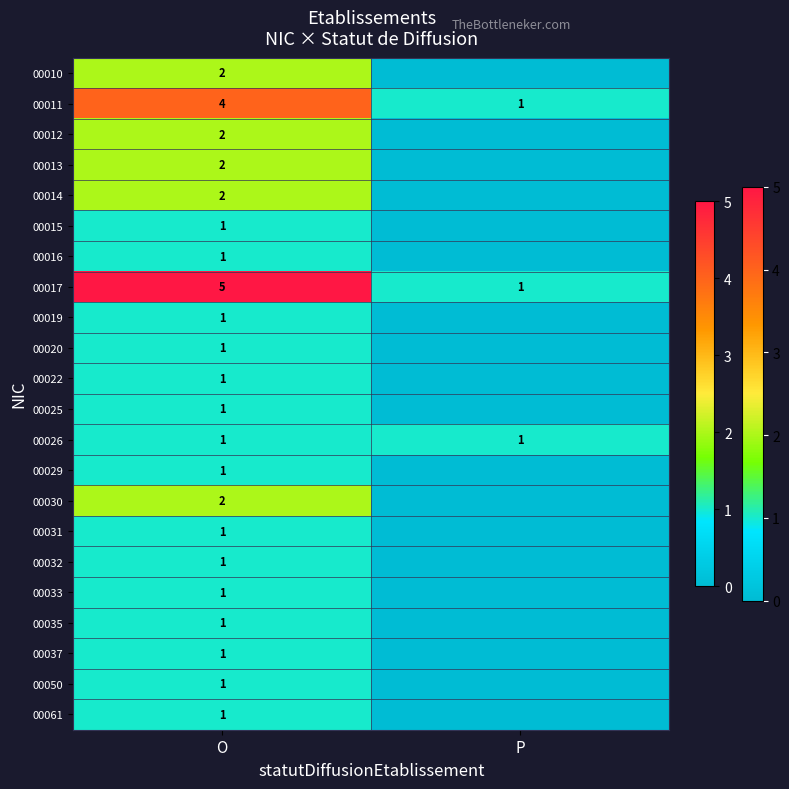

What is the total value across all series at P?

3